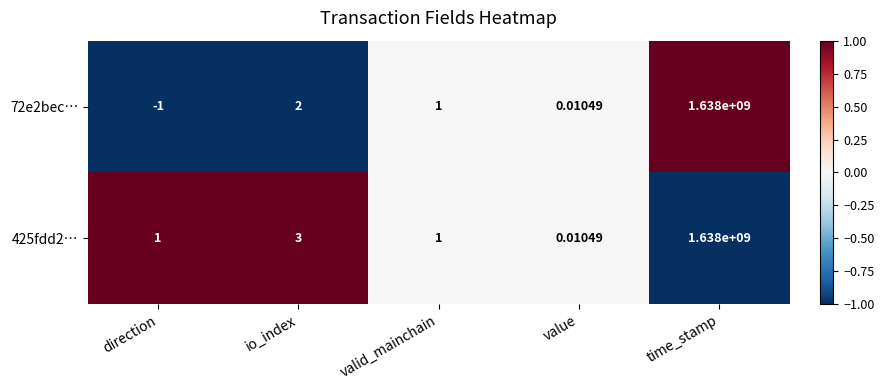

At which label does 425fdd2… reach its minimum?

value